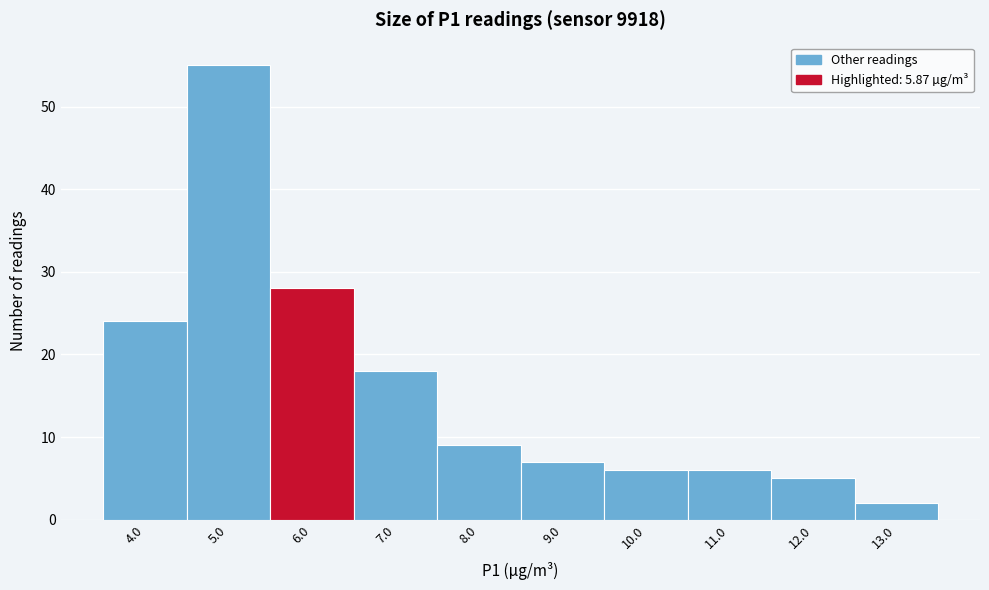

Reading left to right, list every bar in this chart as the range it spans on the x-axis followed by its height. The values are not printed on the chart, so give them approximately, as read against the axis.

3.5 to 4.5: 24
4.5 to 5.5: 55
5.5 to 6.5: 28
6.5 to 7.5: 18
7.5 to 8.5: 9
8.5 to 9.5: 7
9.5 to 10.5: 6
10.5 to 11.5: 6
11.5 to 12.5: 5
12.5 to 13.5: 2